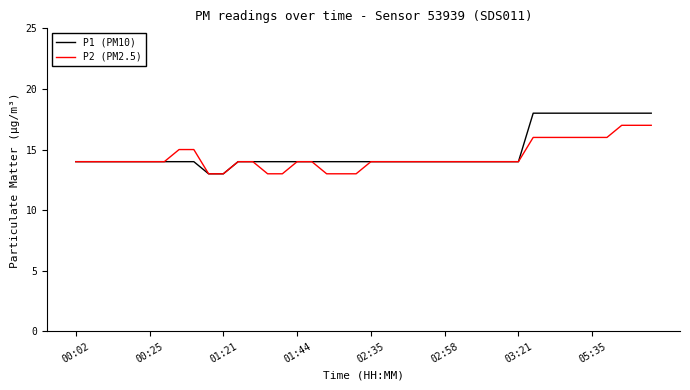

What is the sum of all P2 (PM2.5) values?

576